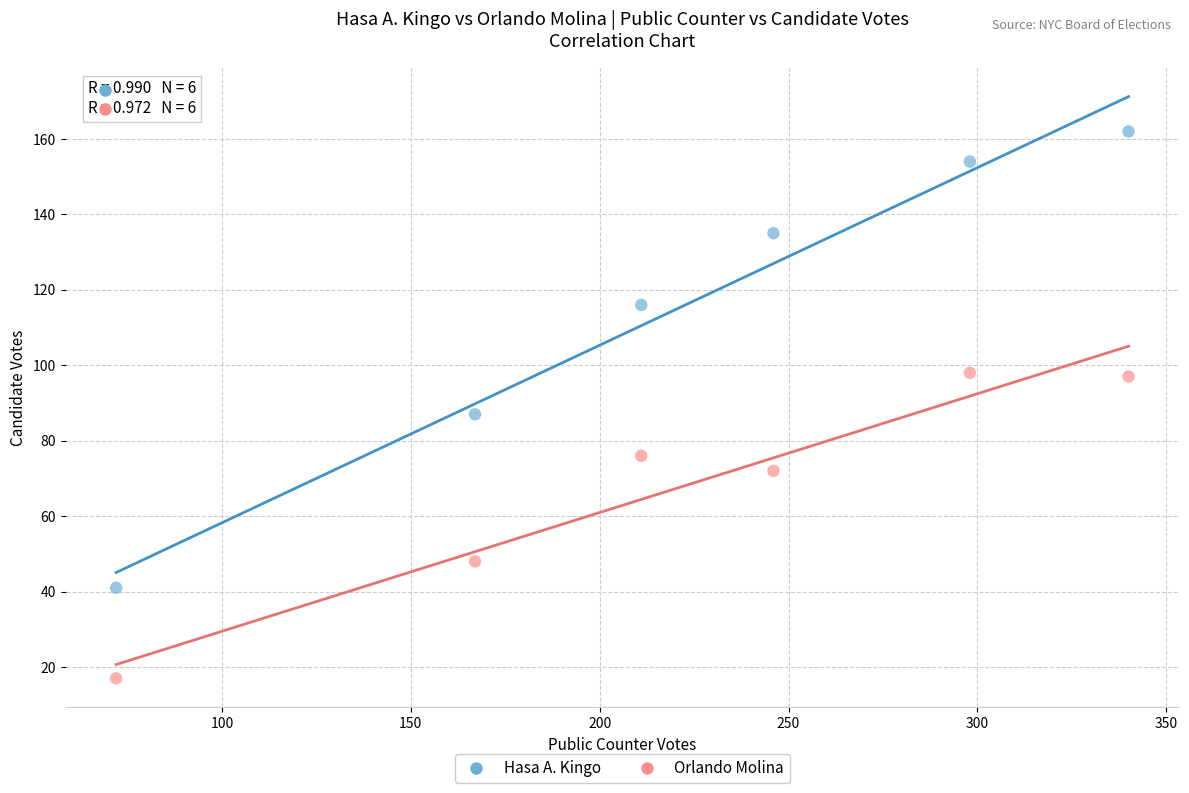

Which series contains the lowest Y value?

Orlando Molina